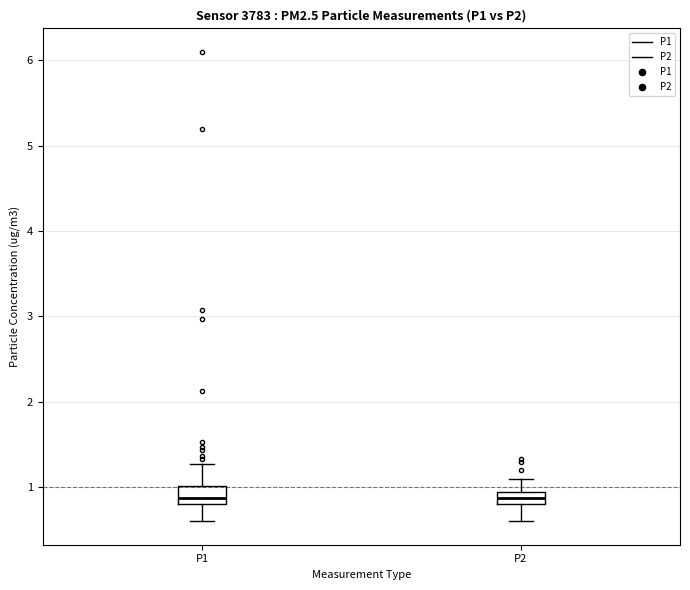

Where is the lower edge of the box for P2 on the y-axis? The values are not printed on the chart, so give them approximately, as read against the axis.

0.8